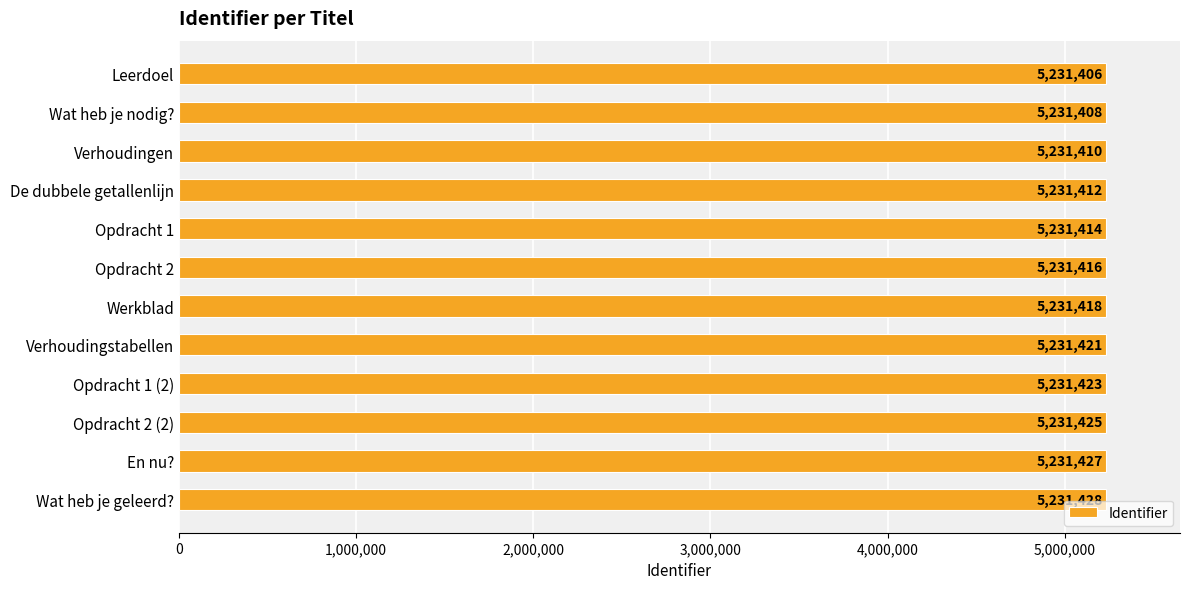

The value at De dubbele getallenlijn is 5231412. True or false?

True